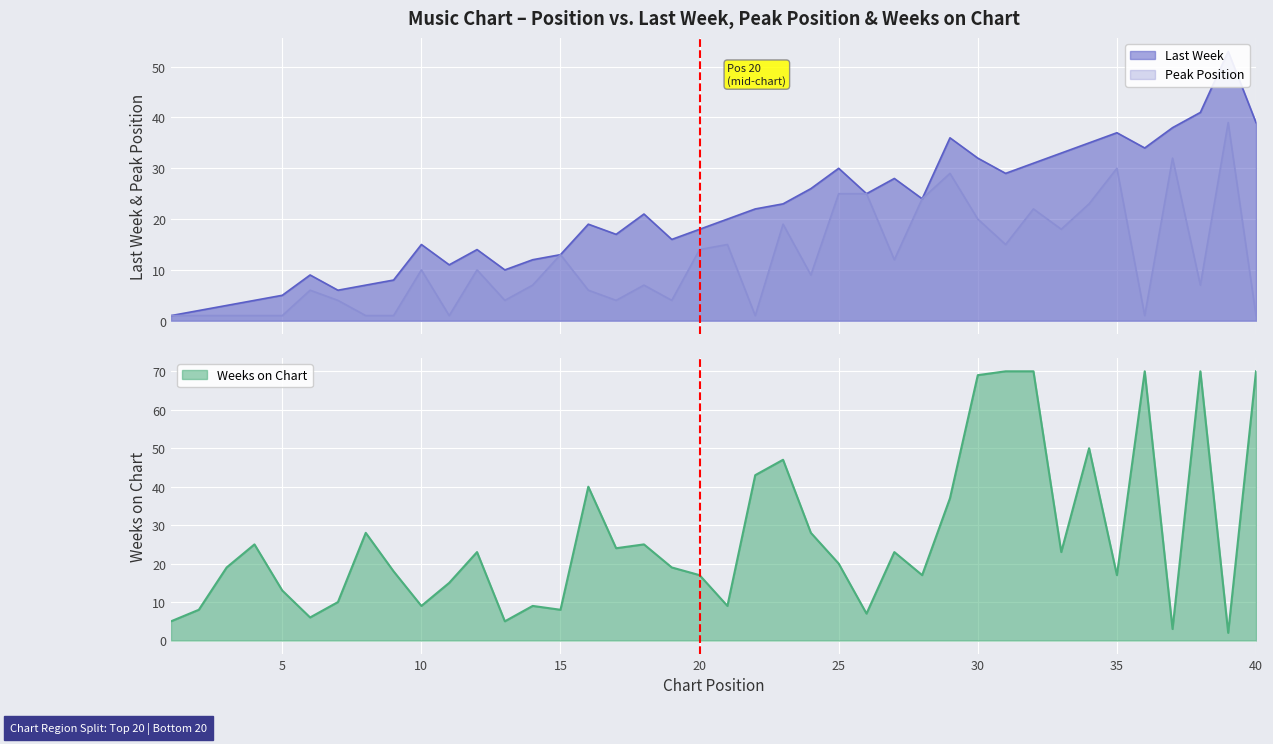

How many lines are shown in the chart?

3